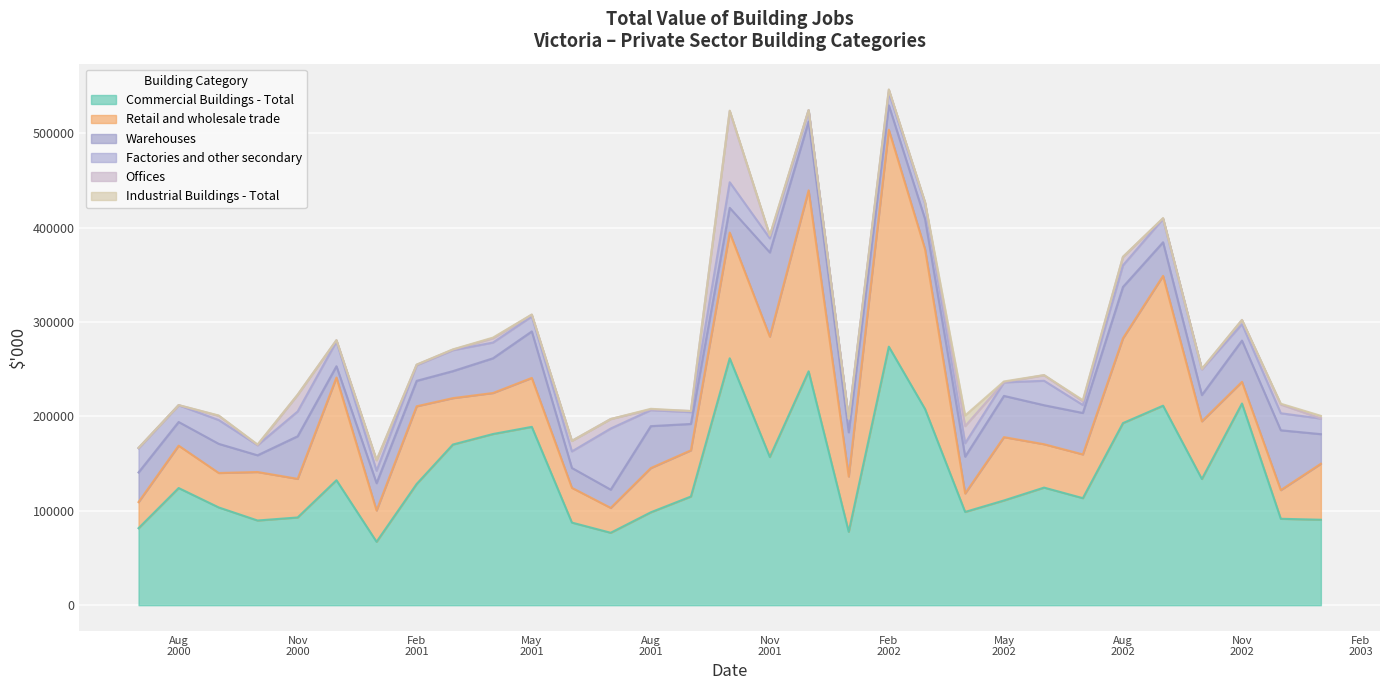

What is the difference between the maximum and second lowest values in the Offices series?

75463